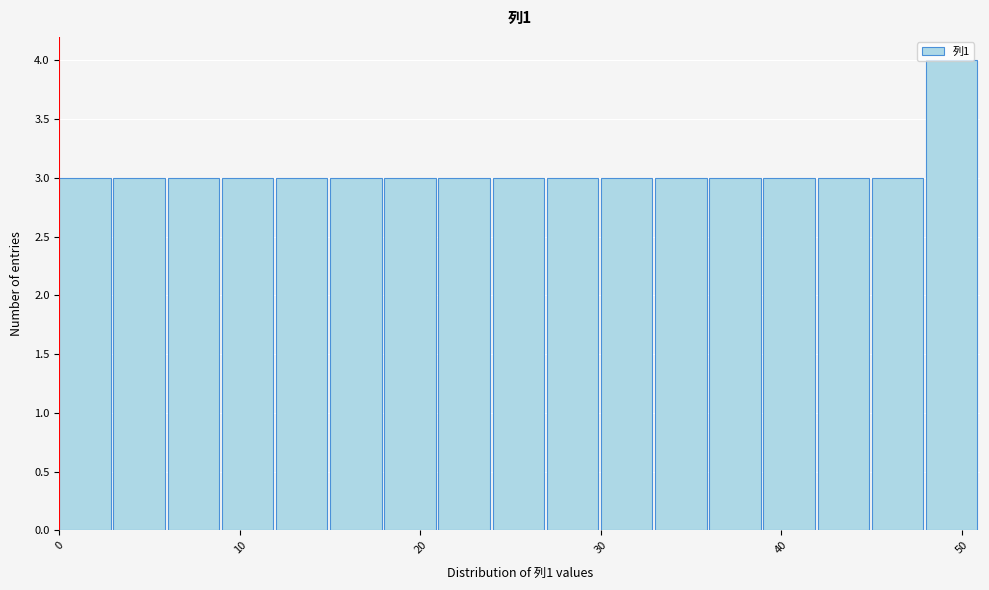

Read against the x-axis, roughly where is the centre of the tallest bar?

49